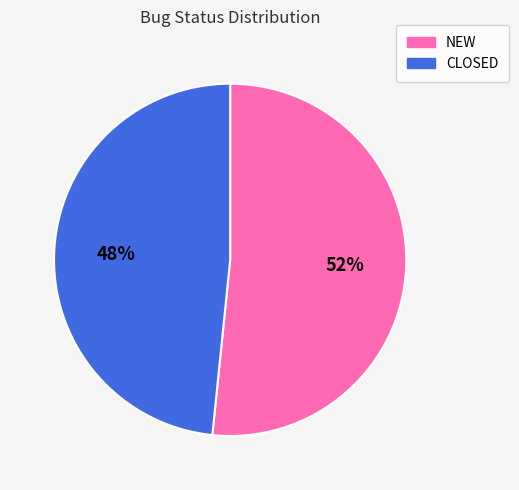

To the nearest percent, what portion does NEW represent?

52%